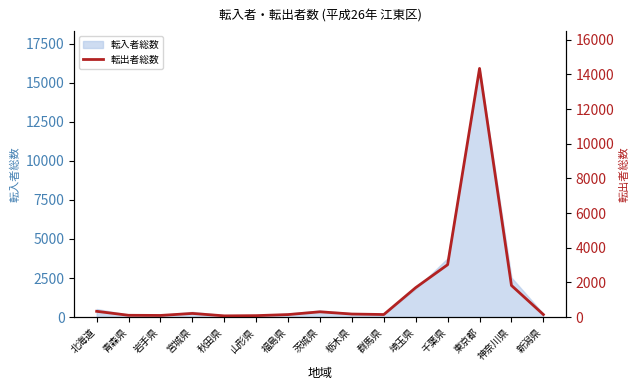

At which label is the value closest to 7209?

千葉県